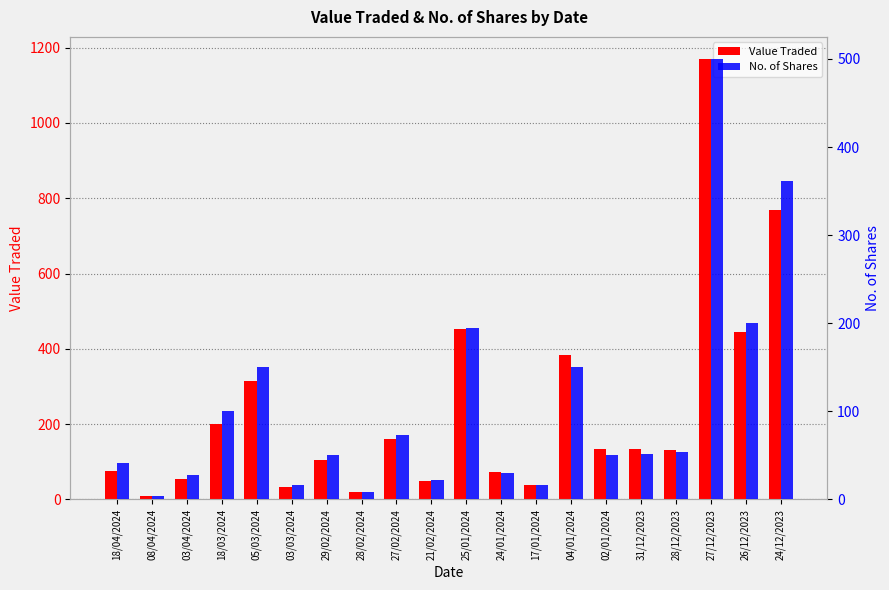

What are all the series names shown in the legend?

Value Traded, No. of Shares